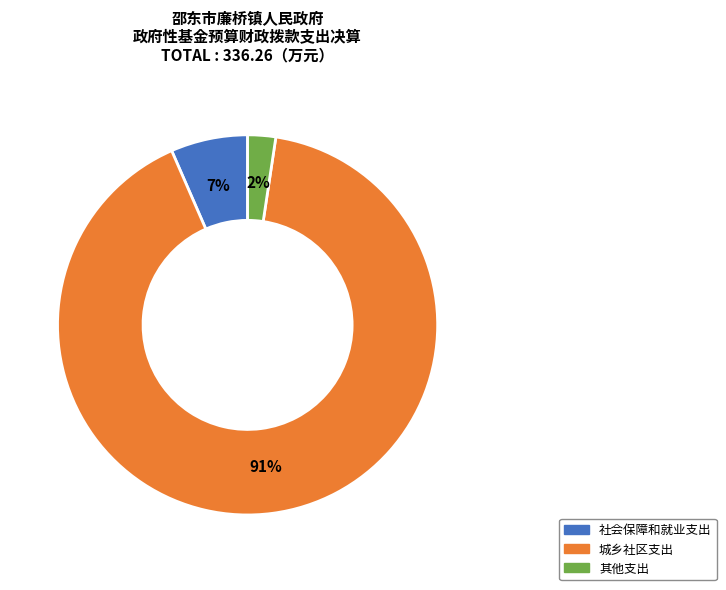

Does 社会保障和就业支出 account for over 50% of the chart?

No